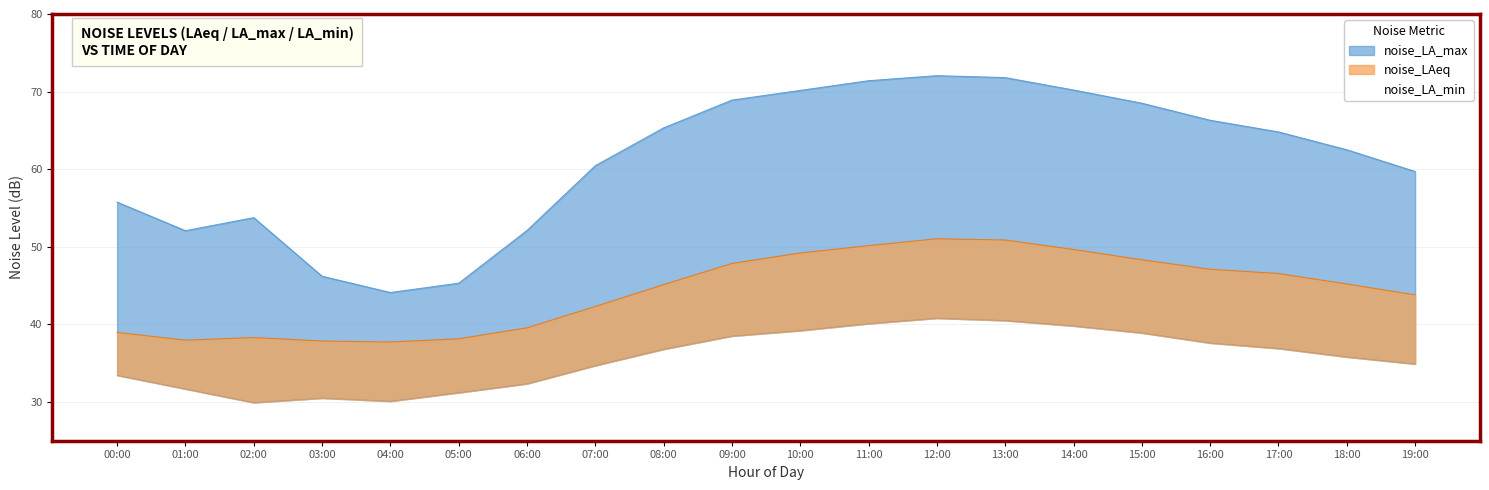

Reading left to right, what are all the values shown in this chart?

noise_LAeq: 00:00=39.0	01:00=38.0	02:00=38.3	03:00=37.9	04:00=37.7	05:00=38.1	06:00=39.5	07:00=42.3	08:00=45.1	09:00=47.9	10:00=49.2	11:00=50.1	12:00=51.0	13:00=50.9	14:00=49.6	15:00=48.3	16:00=47.1	17:00=46.5	18:00=45.2	19:00=43.8
noise_LA_max: 00:00=55.8	01:00=52.1	02:00=53.8	03:00=46.2	04:00=44.1	05:00=45.3	06:00=52.1	07:00=60.5	08:00=65.3	09:00=68.9	10:00=70.2	11:00=71.4	12:00=72.0	13:00=71.8	14:00=70.2	15:00=68.5	16:00=66.3	17:00=64.8	18:00=62.5	19:00=59.7
noise_LA_min: 00:00=33.4	01:00=31.7	02:00=29.9	03:00=30.5	04:00=30.1	05:00=31.2	06:00=32.4	07:00=34.7	08:00=36.8	09:00=38.5	10:00=39.2	11:00=40.1	12:00=40.8	13:00=40.5	14:00=39.8	15:00=38.9	16:00=37.6	17:00=36.9	18:00=35.8	19:00=34.9